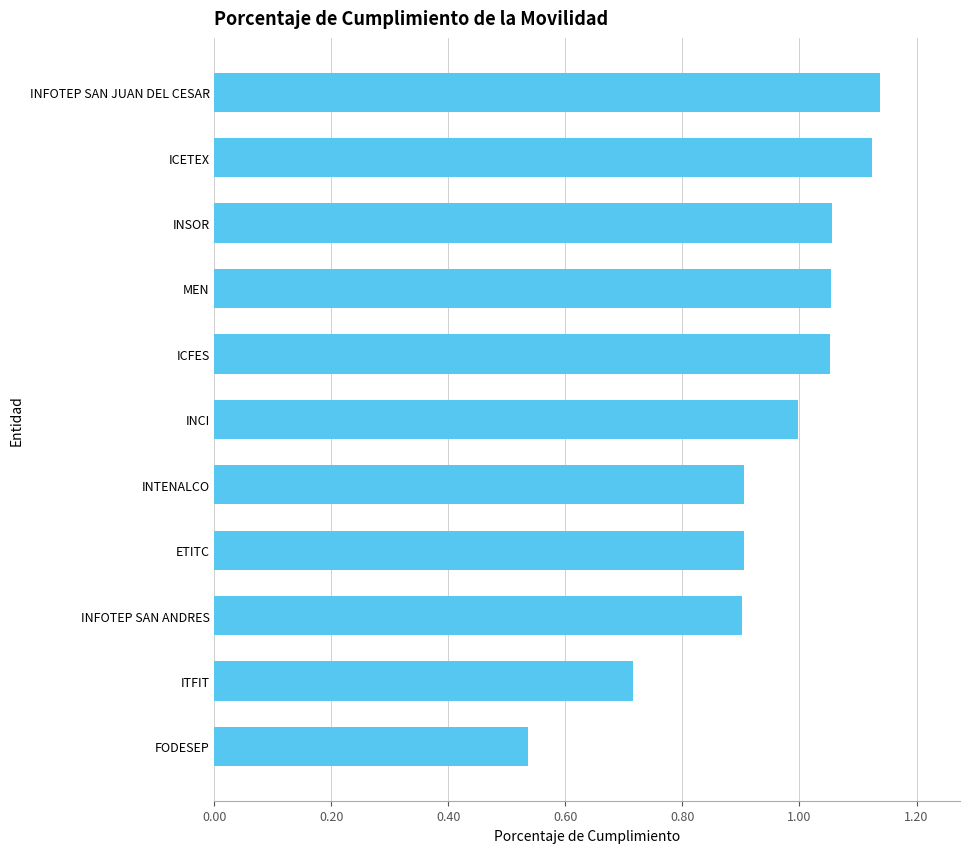

What is the average value?

0.9